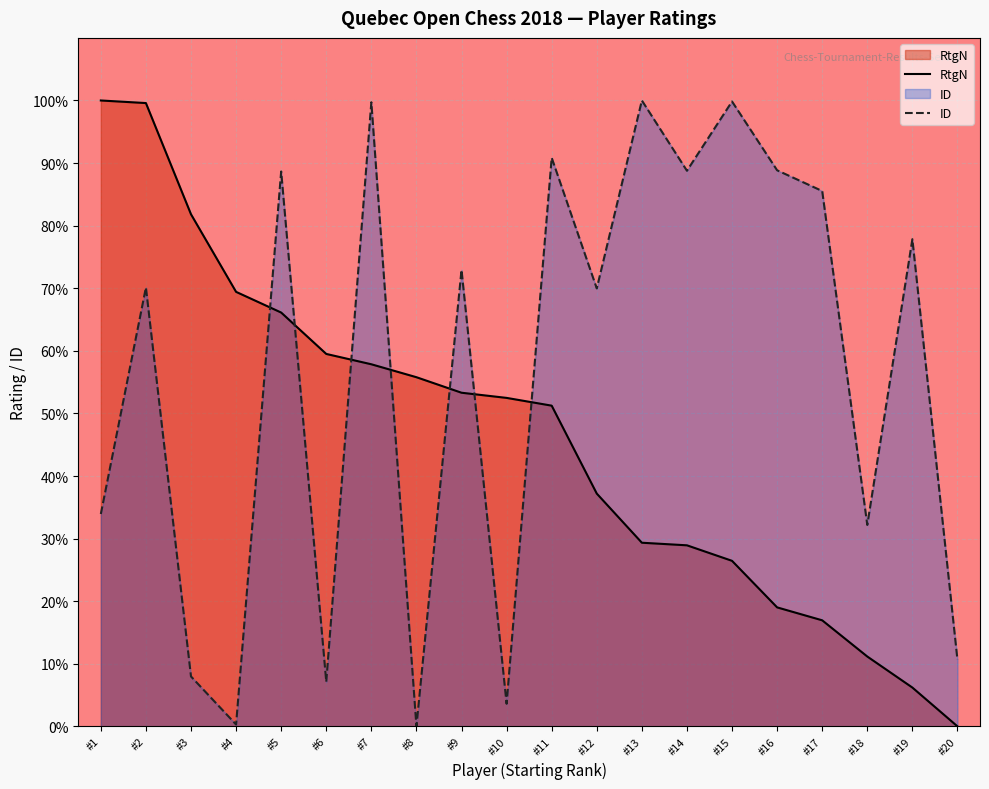

The value of ID at #1 is 33.9. True or false?

True